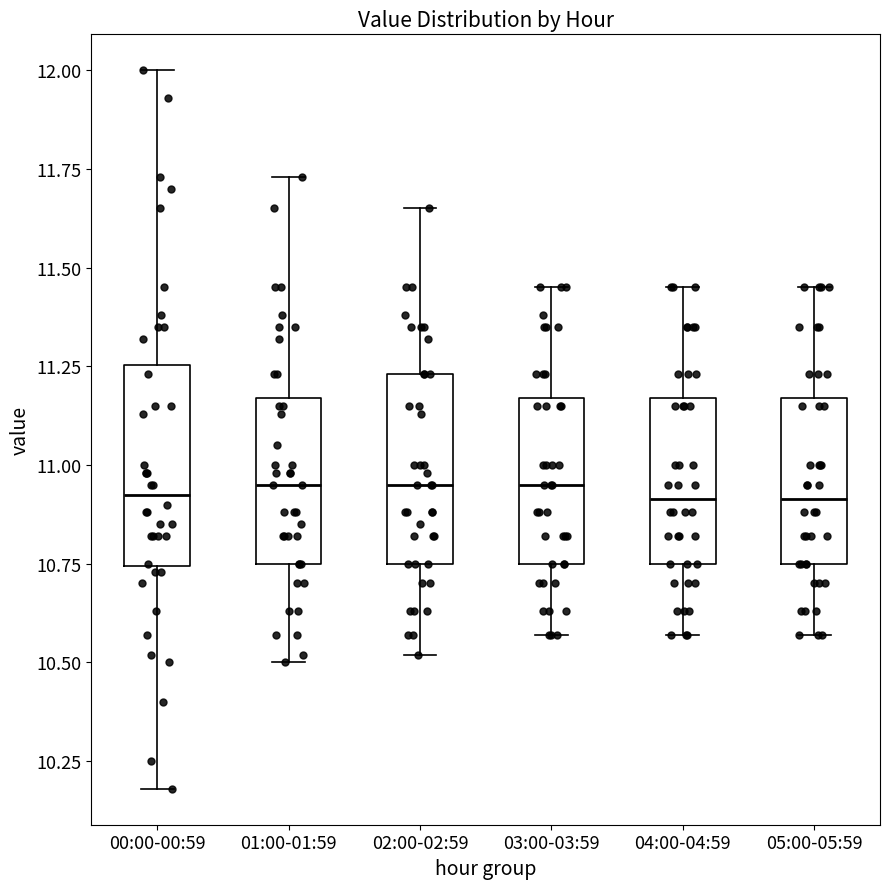

Where does the upper whisker of the box for 02:00-02:59 end on the y-axis? The values are not printed on the chart, so give them approximately, as read against the axis.

11.65